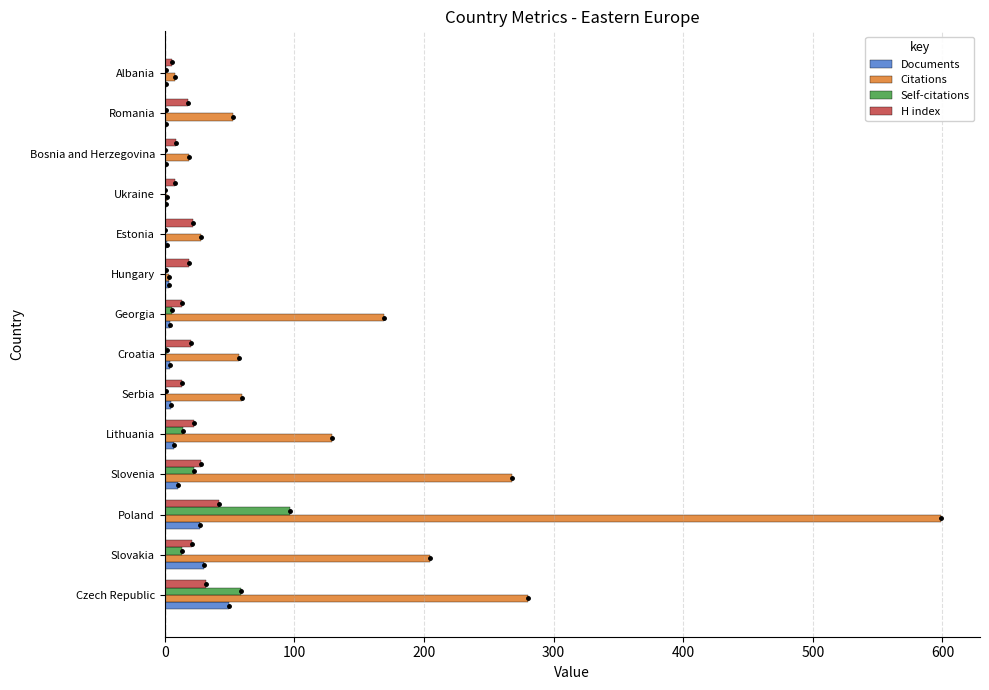

How many data points in H index are above 20?

6